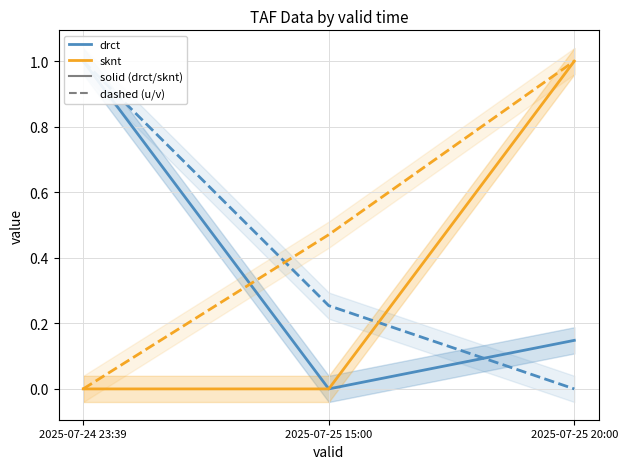

Reading left to right, extract all data points from this chart.

drct: 1.0	0.0	0.1
u: 1.0	0.3	0.0
sknt: 0.0	0.0	1.0
v: 0.0	0.5	1.0